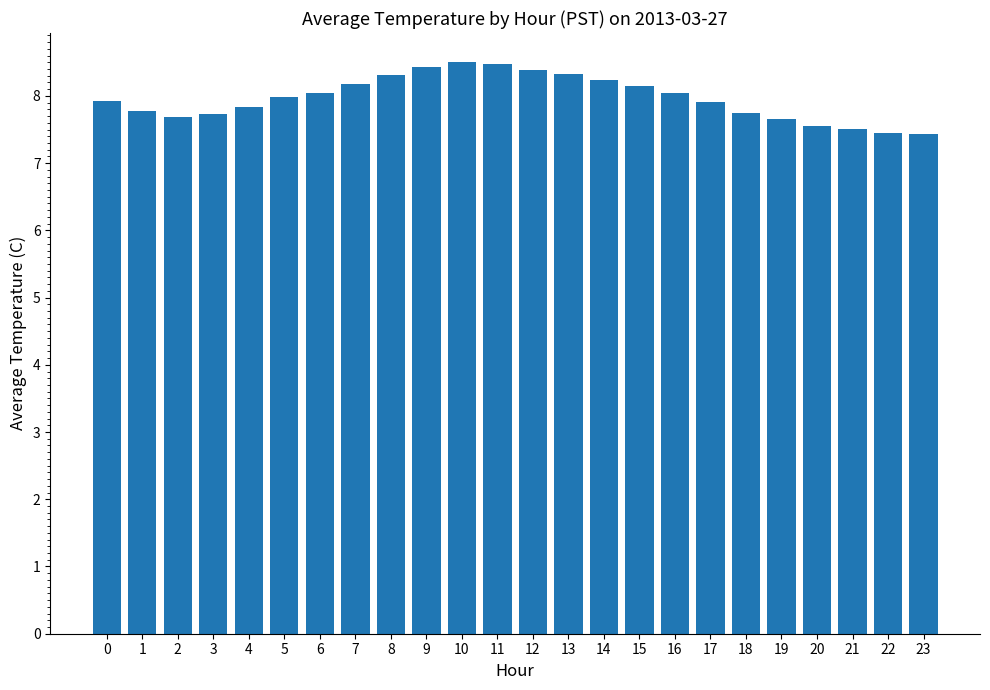

Approximately how many times larger is the value at 0 compared to 9?

0.9